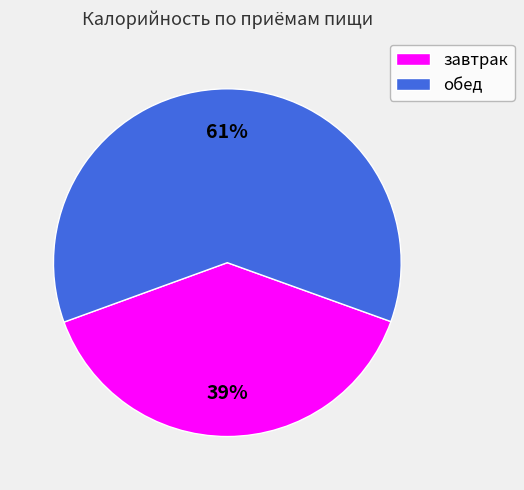

Approximately how many times larger is the value at обед compared to завтрак?

1.6